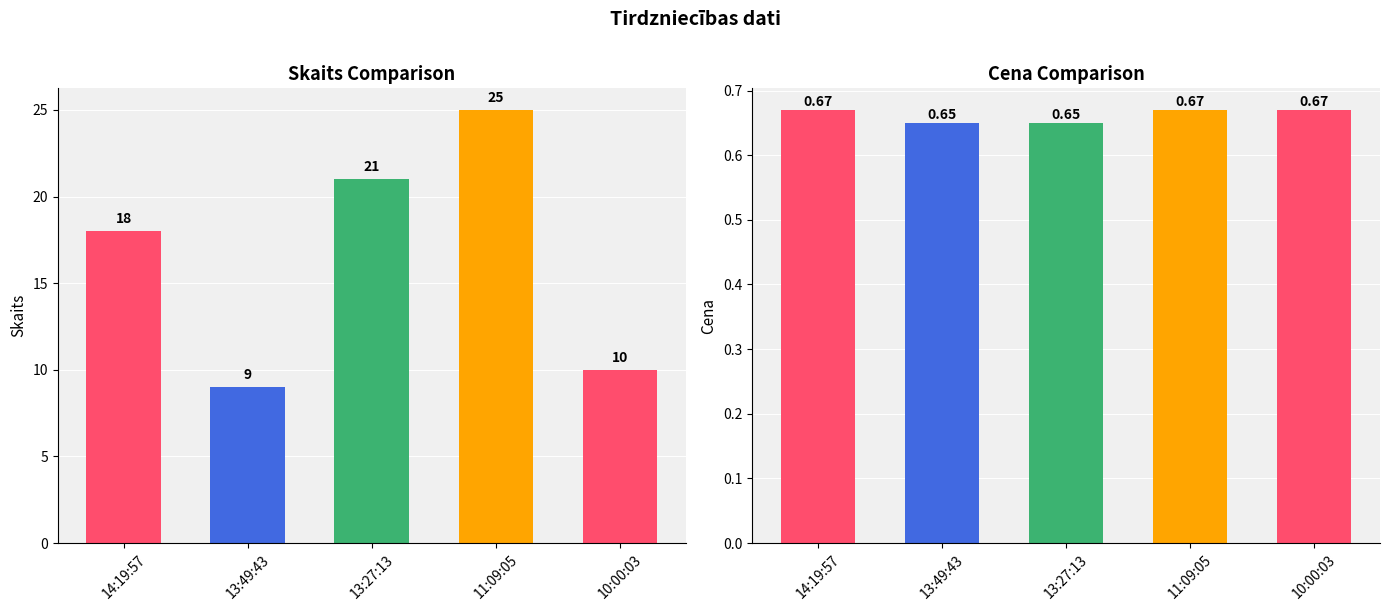

Between 14:19:57 and 11:09:05, which is larger?

11:09:05